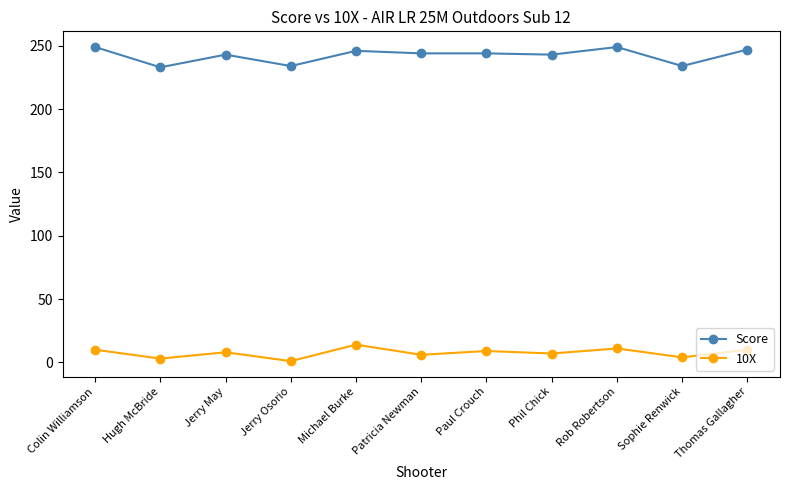

The 10X series shows 8 at Jerry May. True or false?

True